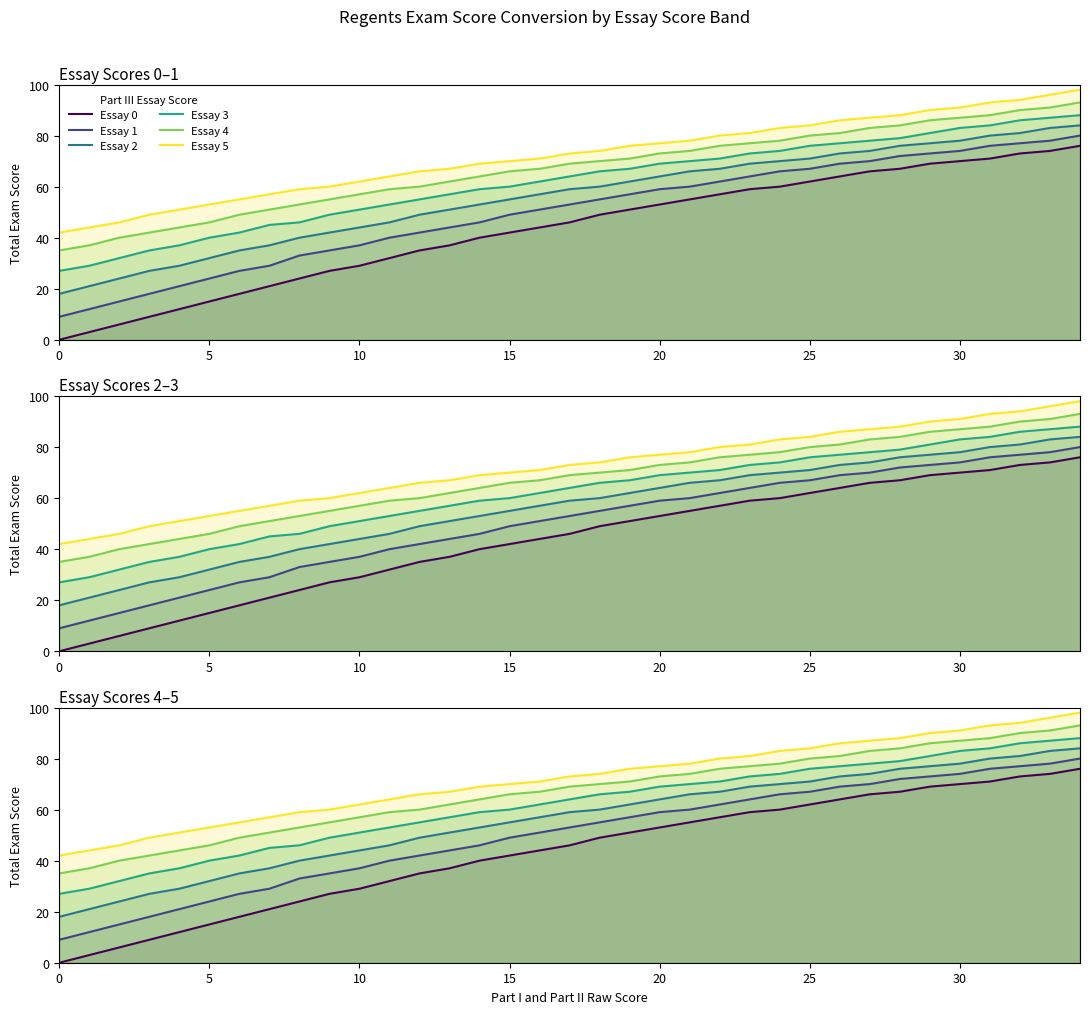

At how many categories does at least one series exceed 40?

35